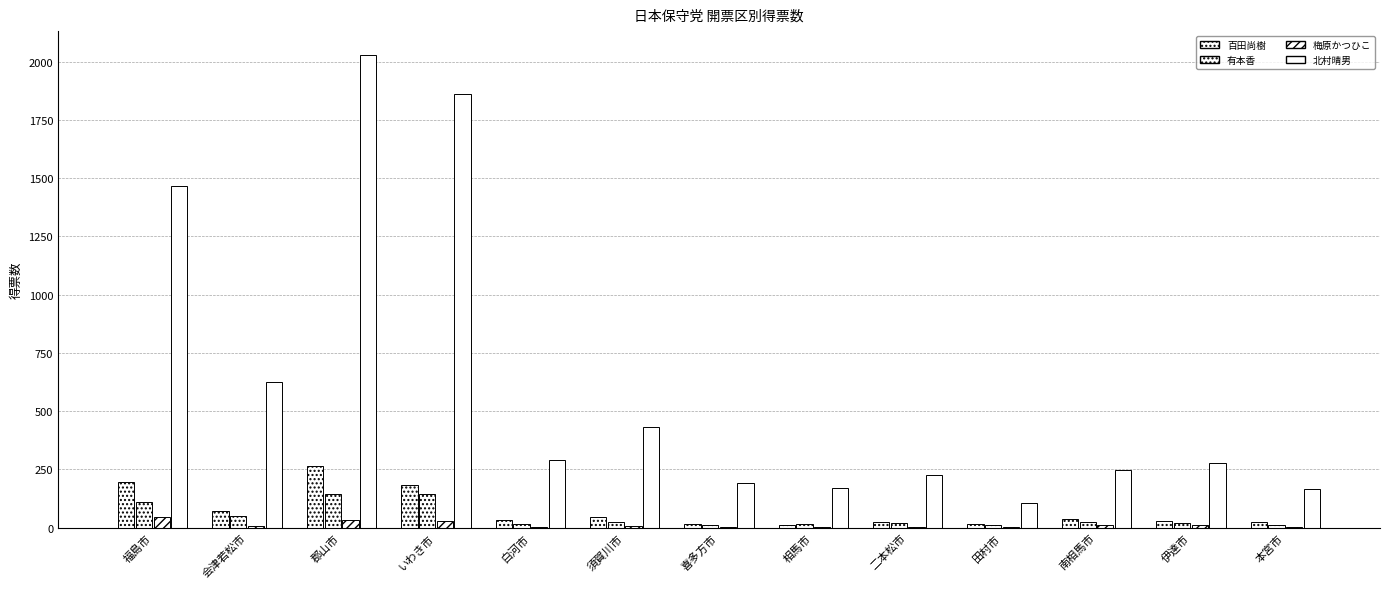

What is the total value across all series at 田村市?

138.0